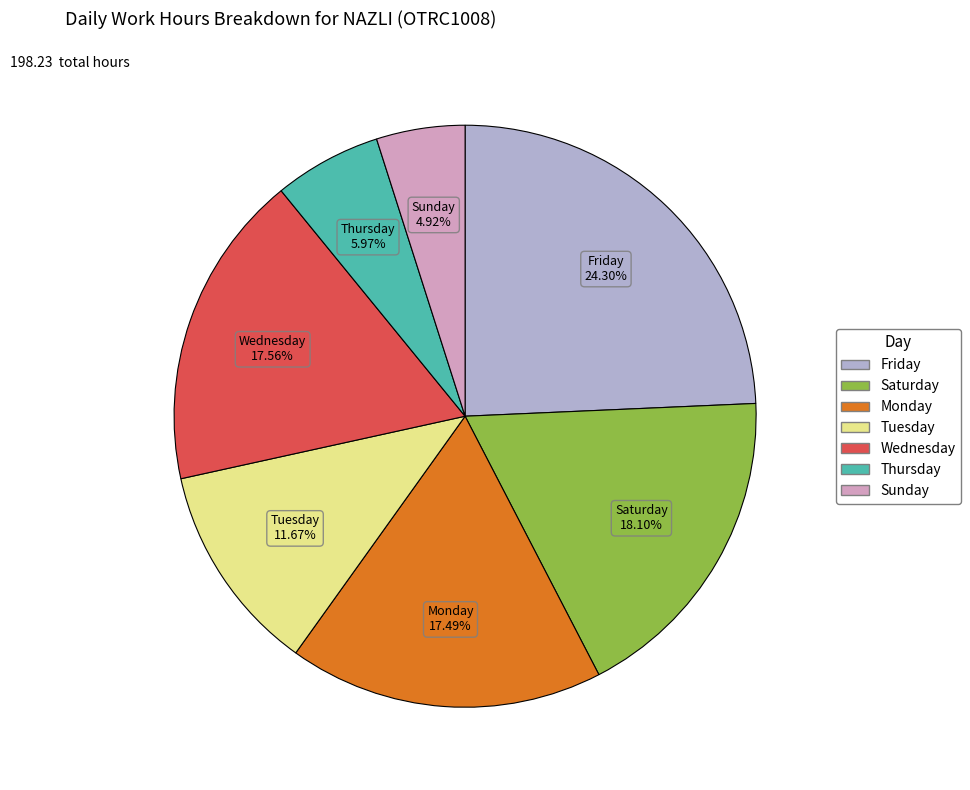

Count the number of slices in the pie.

7